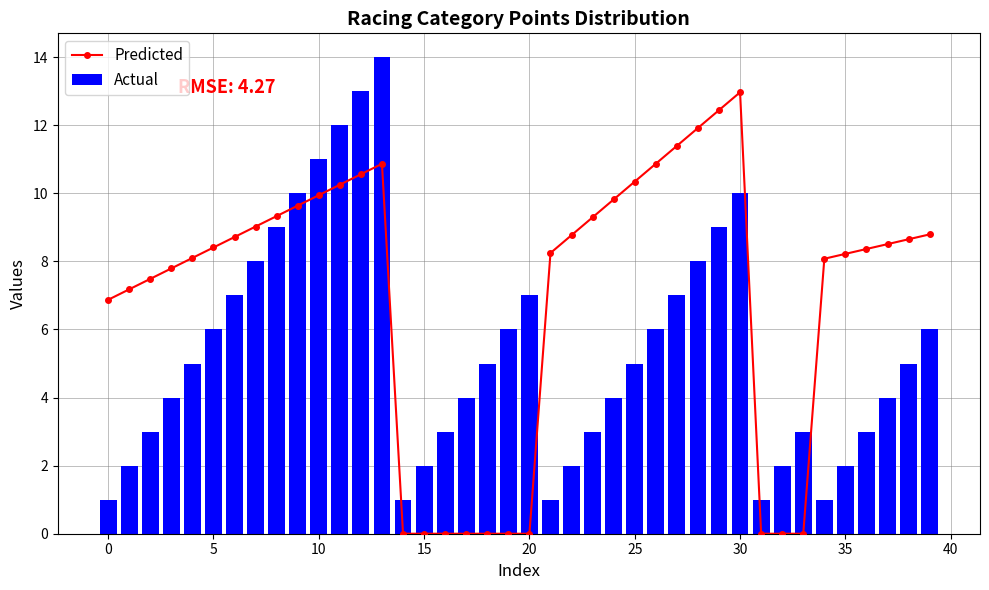

List the series in order of their peak value, highest first.

Actual, Predicted